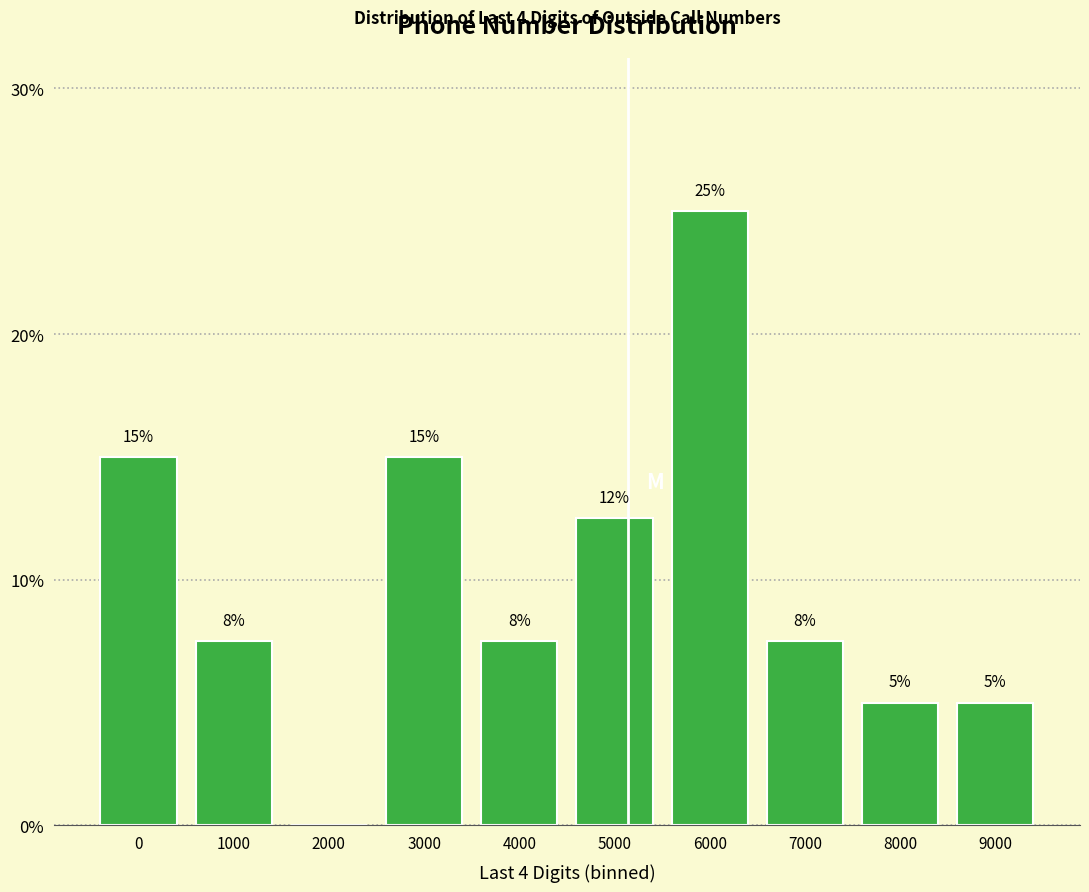

Which category has the highest value across all series?

6000